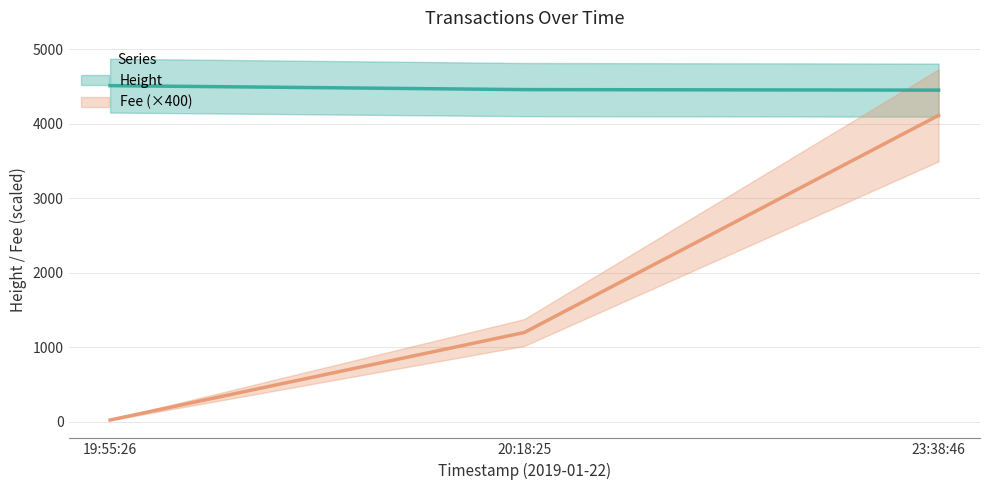

What is the minimum value for Height?

4449.0